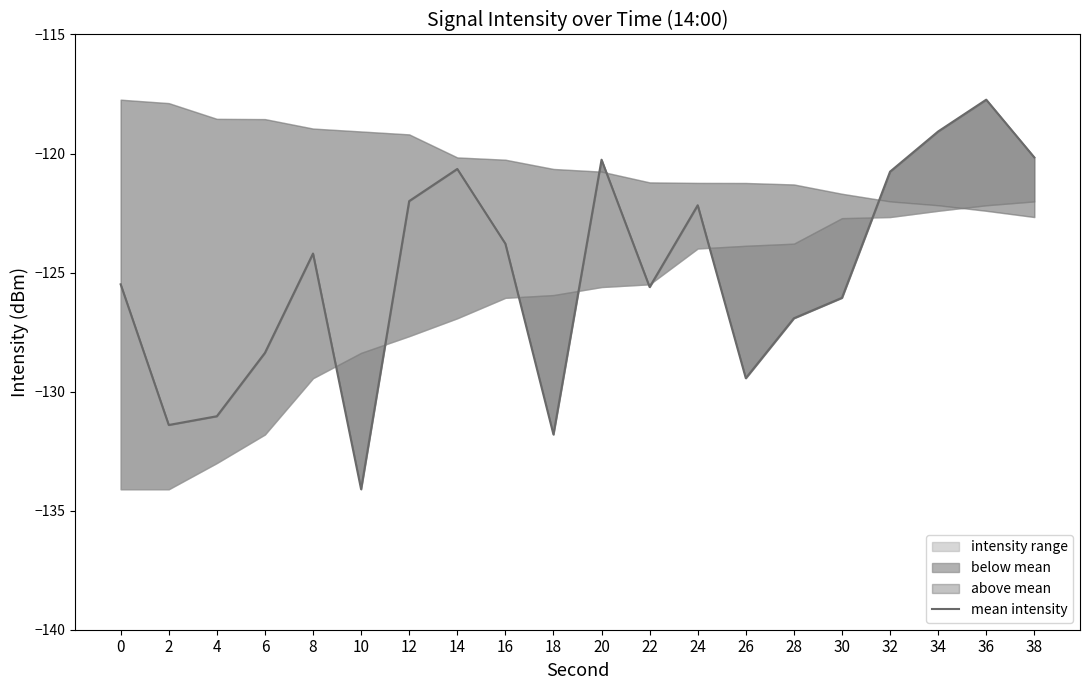

Is it true that the value at 16 is -123.8?

True